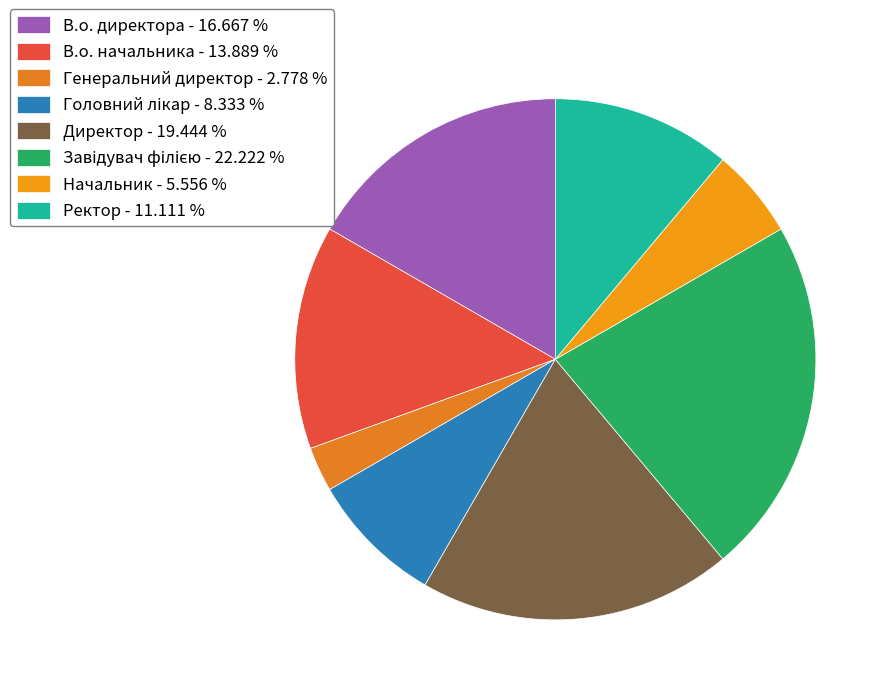

How many slices are in this pie chart?

8